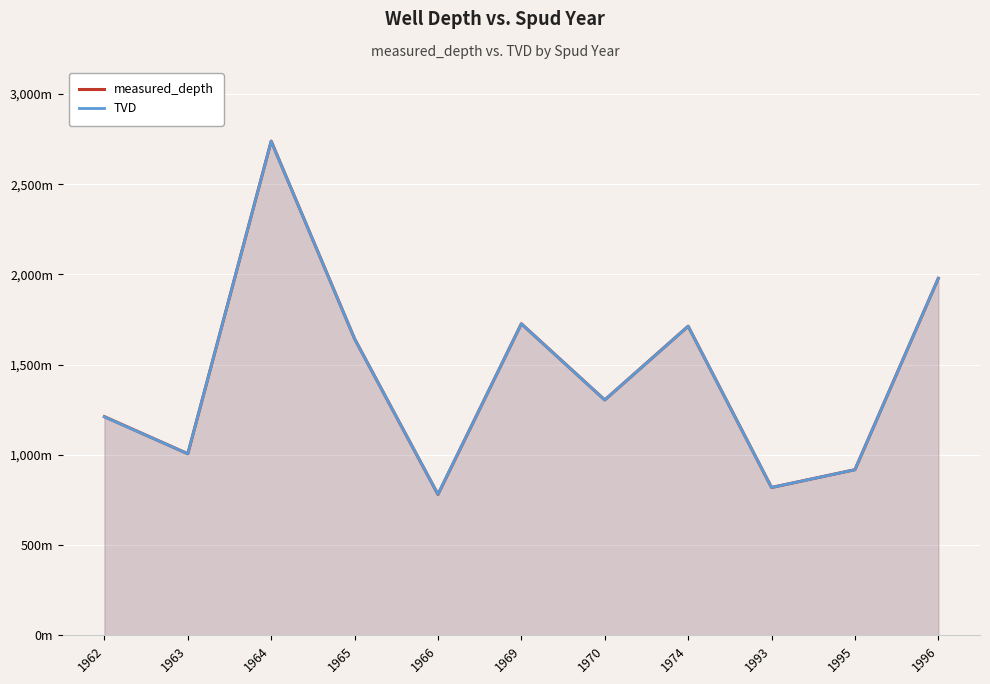

How many series are shown in this chart?

2